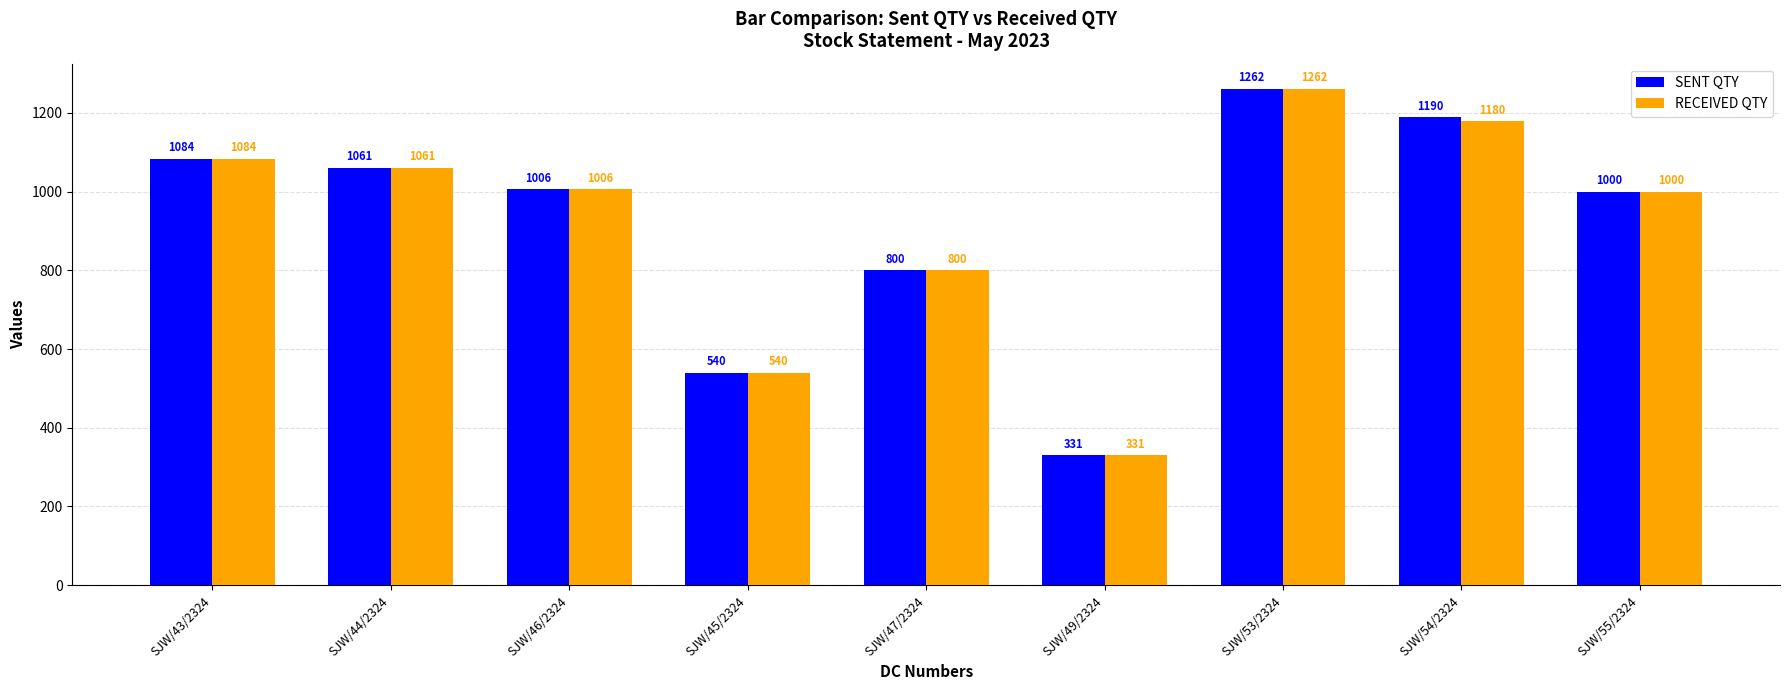

What is the value of the RECEIVED QTY bar at the 4th from the left?

540